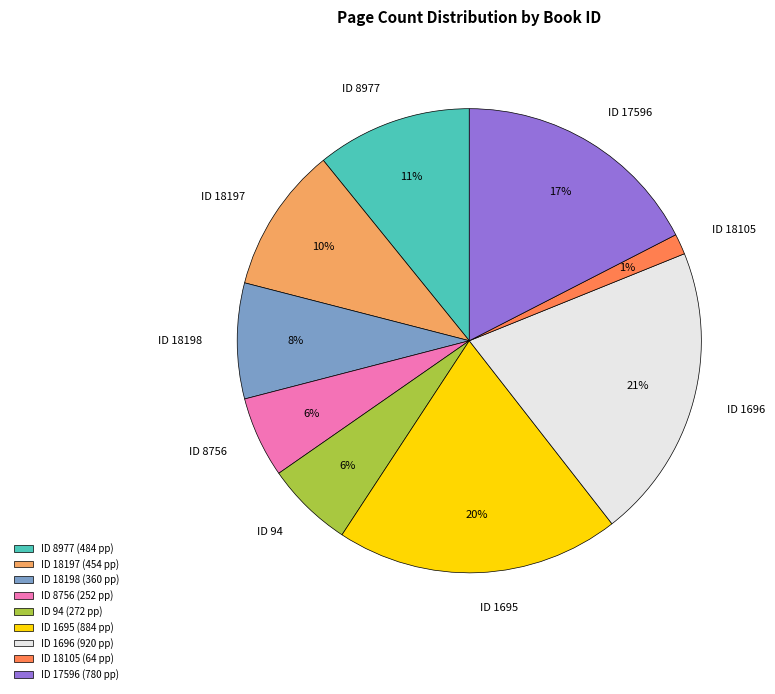

Does ID 1696 account for over 50% of the chart?

No